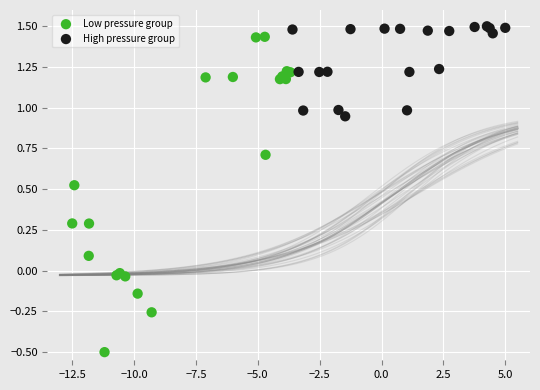

Which series reaches the maximum Y coordinate?

High pressure group